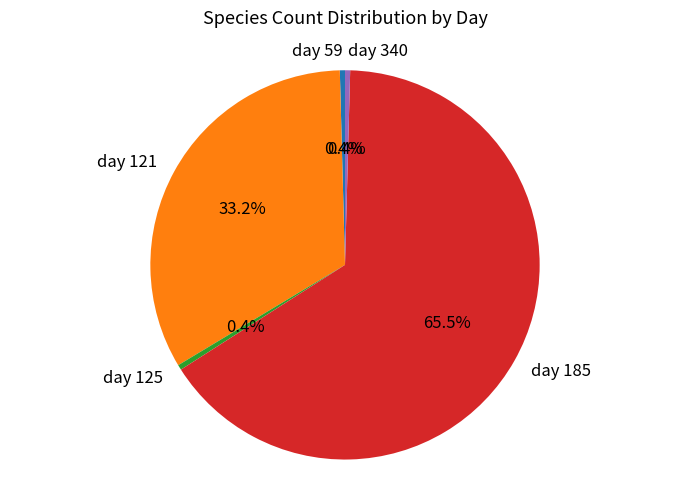

The day 340 slice represents 0% of the pie. True or false?

True